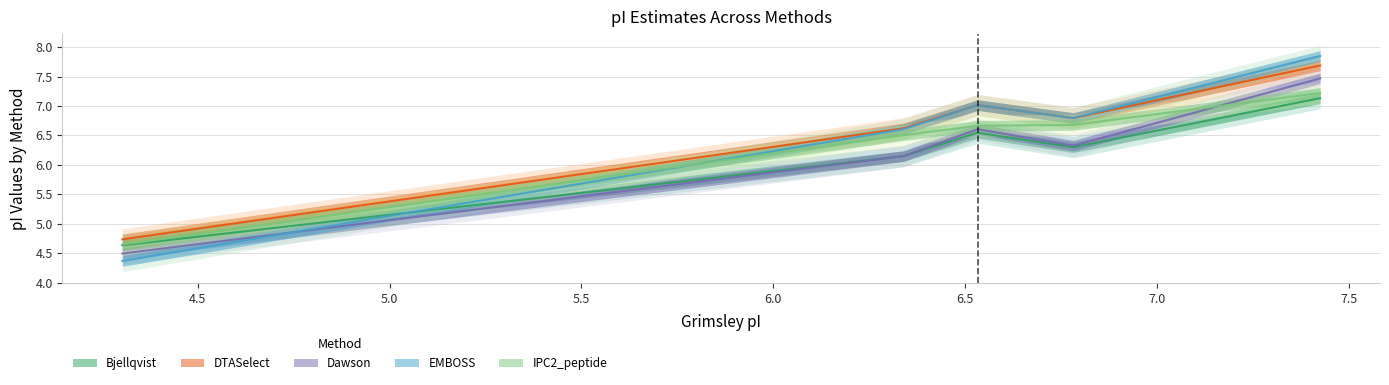

What value does the Dawson series have at P11212?

6.6